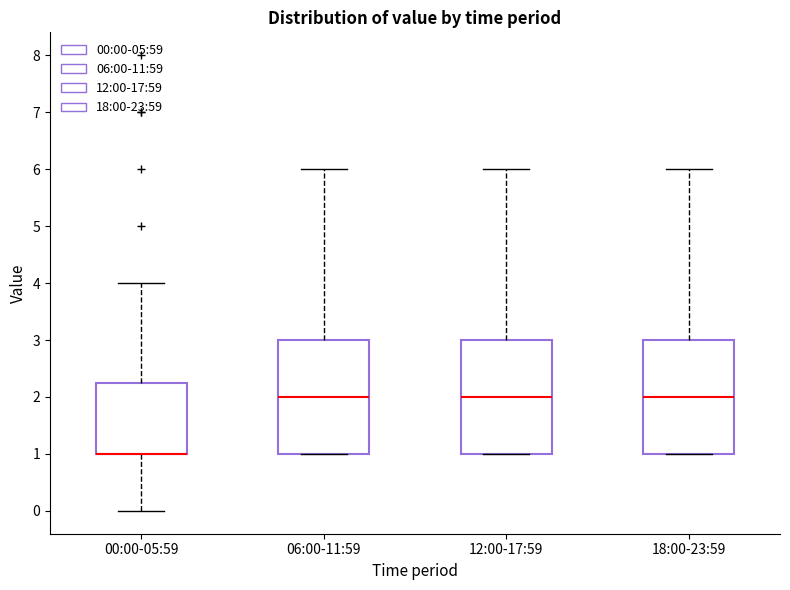

Reading left to right, transcribe this box plot: for each box, give where its median line is, the range the box spans, and where its two whiskers end, as read against the y-axis. The values are not printed on the chart, so give them approximately, as read against the axis.

00:00-05:59: median 1.0 (drawn on the box's lower edge), box 1.0 to 2.3, whiskers 0.0 to 4.0
06:00-11:59: median 2.0, box 1.0 to 3.0, whiskers 1.0 to 6.0
12:00-17:59: median 2.0, box 1.0 to 3.0, whiskers 1.0 to 6.0
18:00-23:59: median 2.0, box 1.0 to 3.0, whiskers 1.0 to 6.0